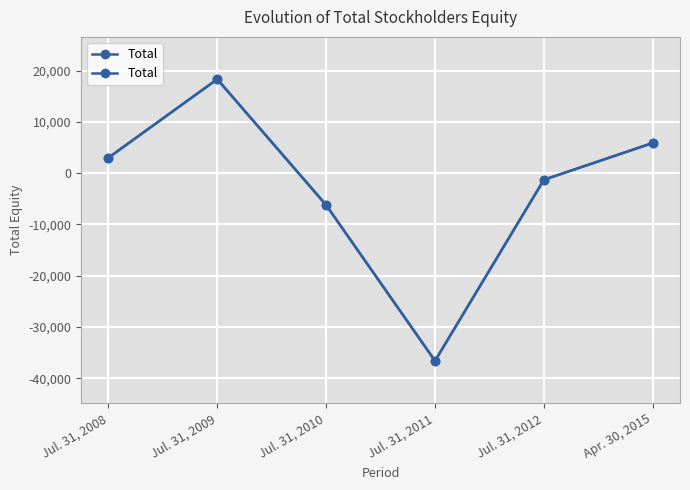

Is it true that the value at Jul. 31, 2011 is -36604?

True